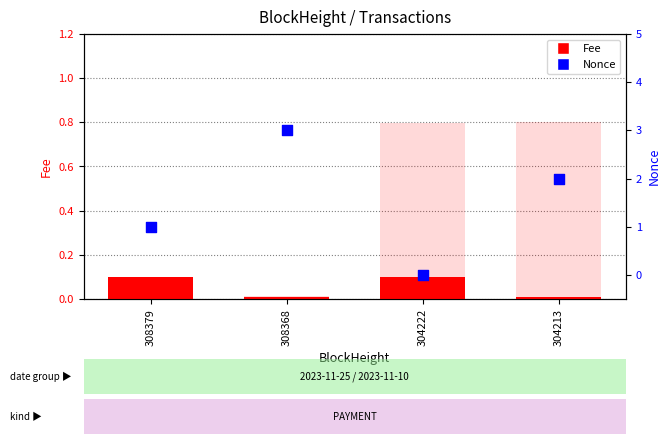

At how many categories does at least one series exceed 0?

4